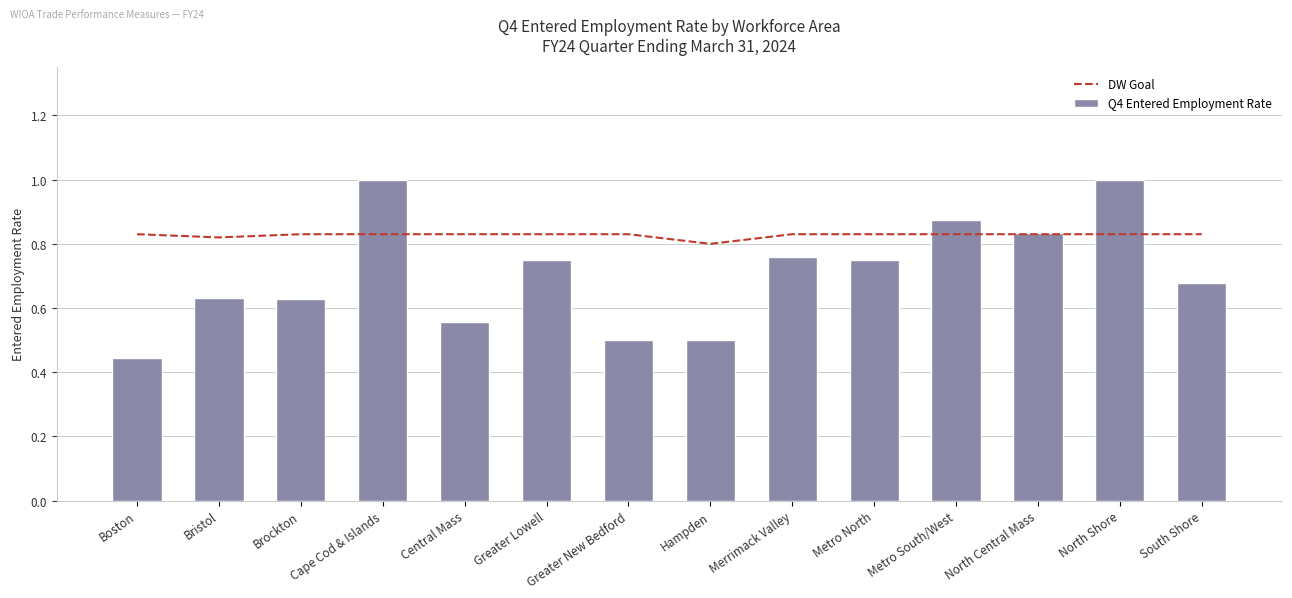

What are all the series names shown in the legend?

DW Goal, Q4 Entered Employment Rate